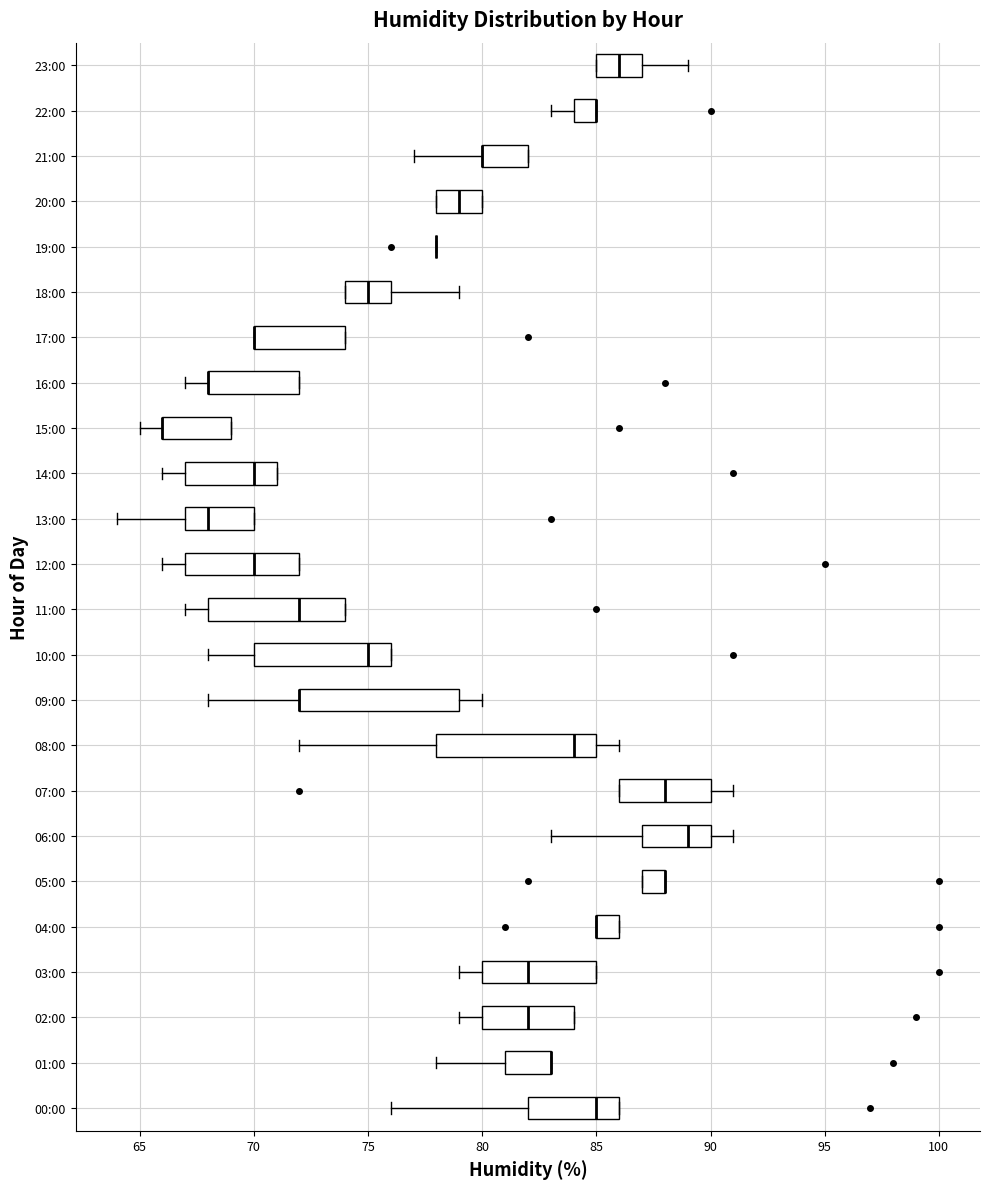

Reading bottom to top, transcribe this box plot: for each box, give where its median line is, the range the box spans, and where its two whiskers end, as read against the x-axis. The values are not printed on the chart, so give them approximately, as read against the axis.

00:00: median 85, box 82 to 86, whiskers 76 to 86
01:00: median 83 (drawn on the box's right edge), box 81 to 83, whiskers 78 to 83
02:00: median 82, box 80 to 84, whiskers 79 to 84
03:00: median 82, box 80 to 85, whiskers 79 to 85
04:00: median 85 (drawn on the box's left edge), box 85 to 86, whiskers 85 to 86
05:00: median 88 (drawn on the box's right edge), box 87 to 88, whiskers 87 to 88
06:00: median 89, box 87 to 90, whiskers 83 to 91
07:00: median 88, box 86 to 90, whiskers 86 to 91
08:00: median 84, box 78 to 85, whiskers 72 to 86
09:00: median 72 (drawn on the box's left edge), box 72 to 79, whiskers 68 to 80
10:00: median 75, box 70 to 76, whiskers 68 to 76
11:00: median 72, box 68 to 74, whiskers 67 to 74
12:00: median 70, box 67 to 72, whiskers 66 to 72
13:00: median 68, box 67 to 70, whiskers 64 to 70
14:00: median 70, box 67 to 71, whiskers 66 to 71
15:00: median 66 (drawn on the box's left edge), box 66 to 69, whiskers 65 to 69
16:00: median 68 (drawn on the box's left edge), box 68 to 72, whiskers 67 to 72
17:00: median 70 (drawn on the box's left edge), box 70 to 74, whiskers 70 to 74
18:00: median 75, box 74 to 76, whiskers 74 to 79
19:00: box collapsed to a line at 78, whiskers 78 to 78
20:00: median 79, box 78 to 80, whiskers 78 to 80
21:00: median 80 (drawn on the box's left edge), box 80 to 82, whiskers 77 to 82
22:00: median 85 (drawn on the box's right edge), box 84 to 85, whiskers 83 to 85
23:00: median 86, box 85 to 87, whiskers 85 to 89